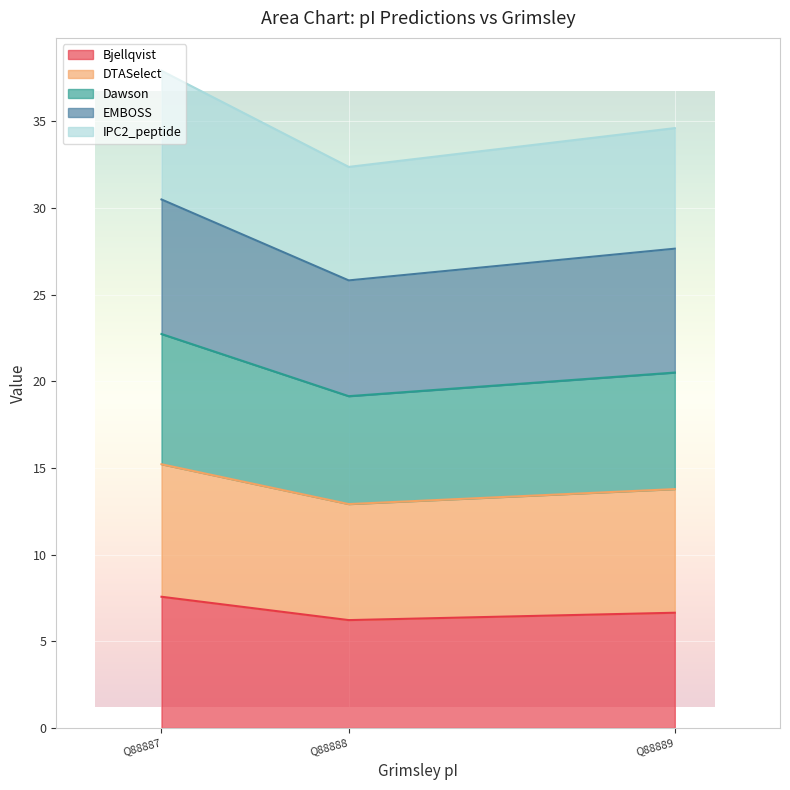

Which has a higher value, Q88889 or Q88888?

Q88889